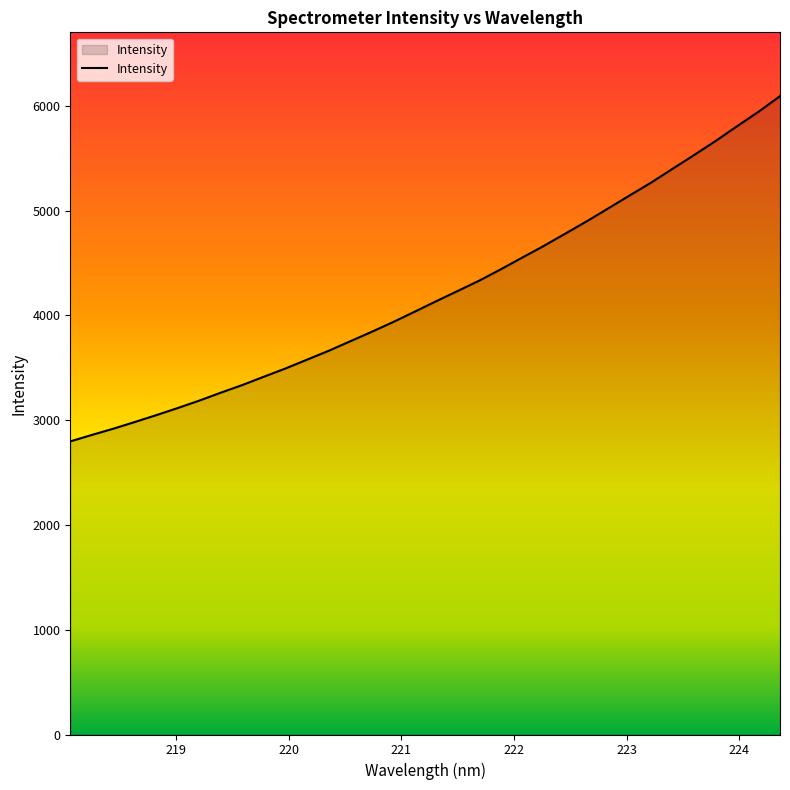

What is the average value?

4208.7